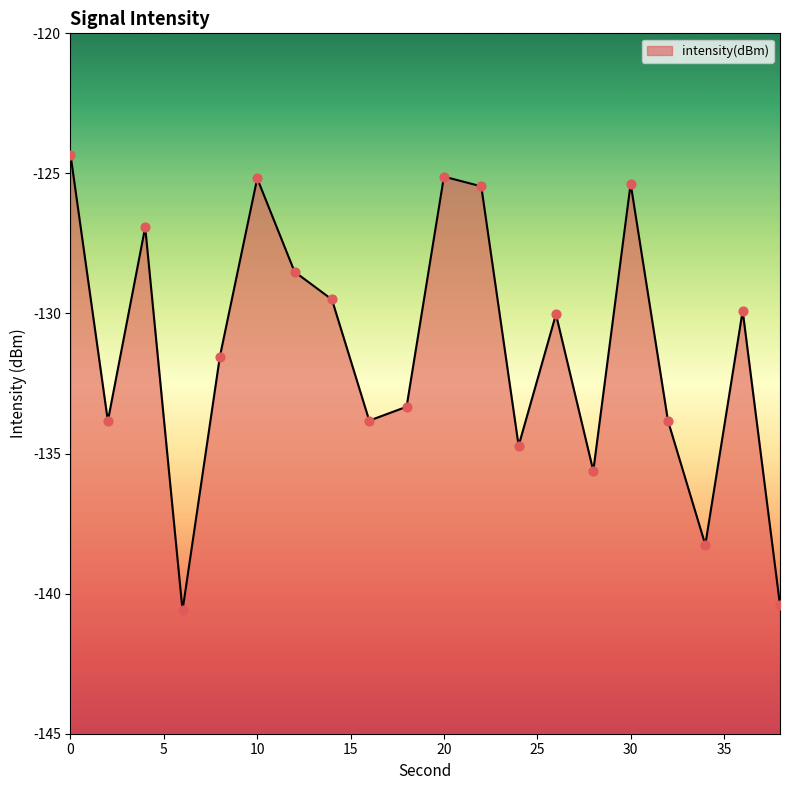

What is the change in value from 2 to 22?

+8.4